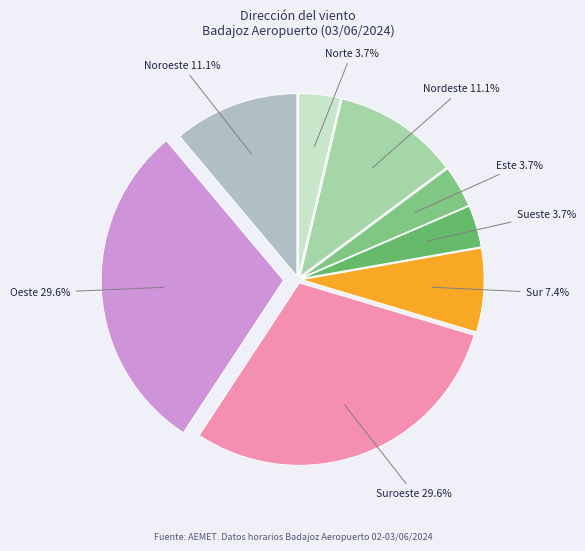

Approximately how many times larger is the value at Oeste compared to Norte?

8.0